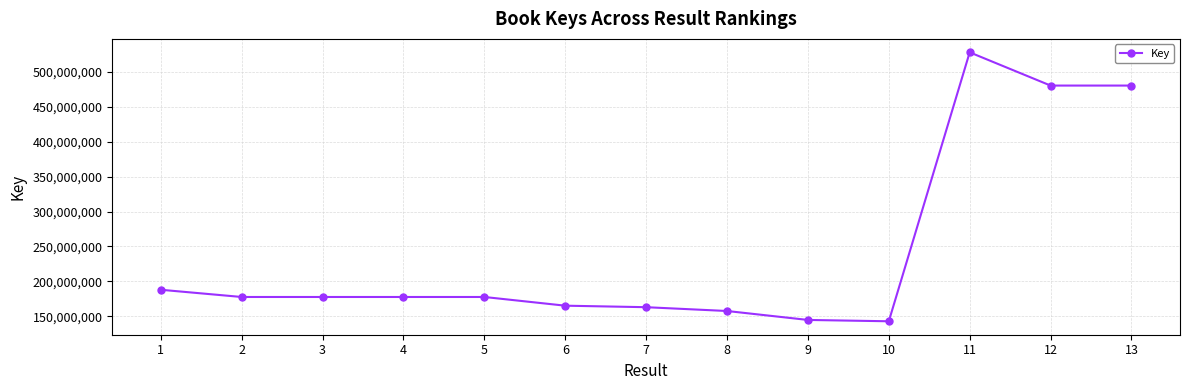

True or false: there are more than 0 points higher than both neighbors.

True